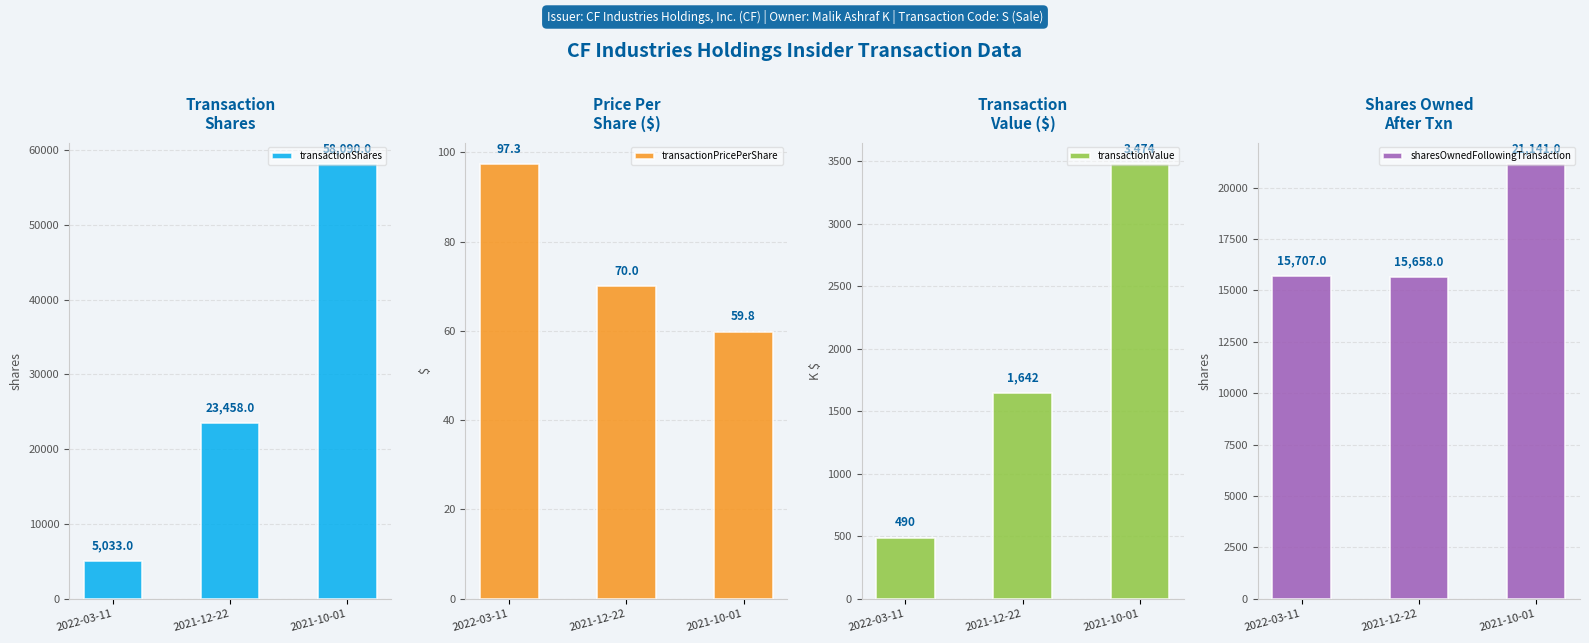

What are all the series names shown in the legend?

transactionShares, transactionPricePerShare, transactionValue, sharesOwnedFollowingTransaction